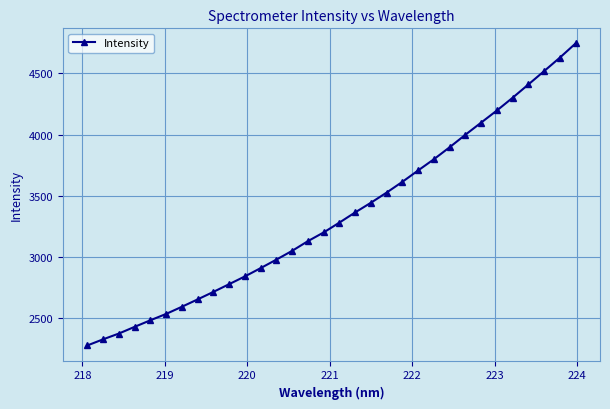

What is the value of the 24th point from the left?

3896.7